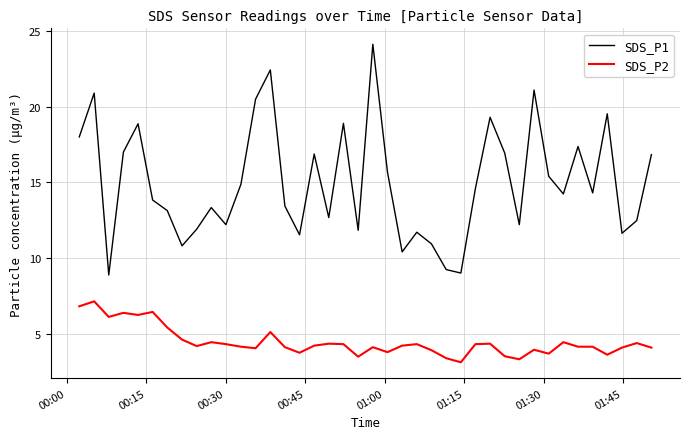

What is the difference between the maximum and minimum values in the SDS_P2 series?

4.0